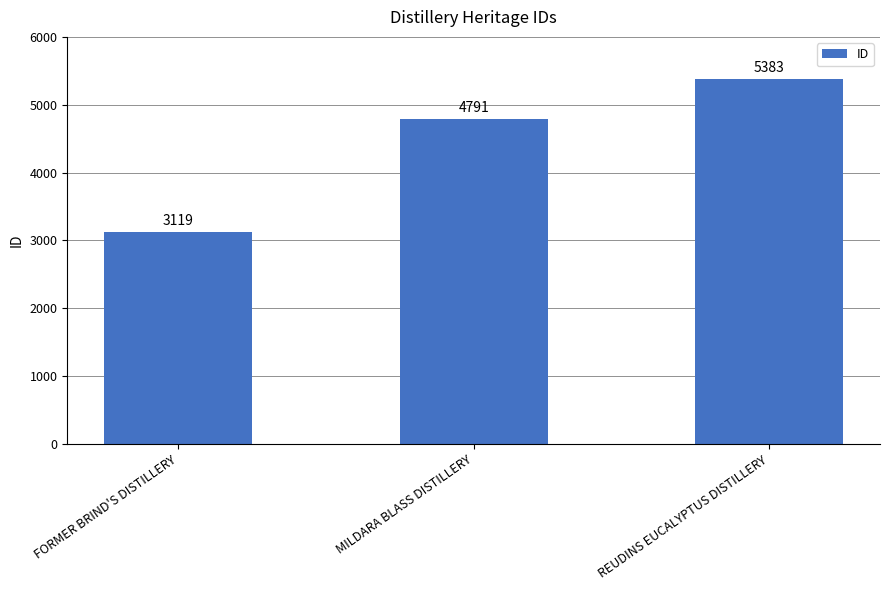

How many distinct data groups are displayed?

1